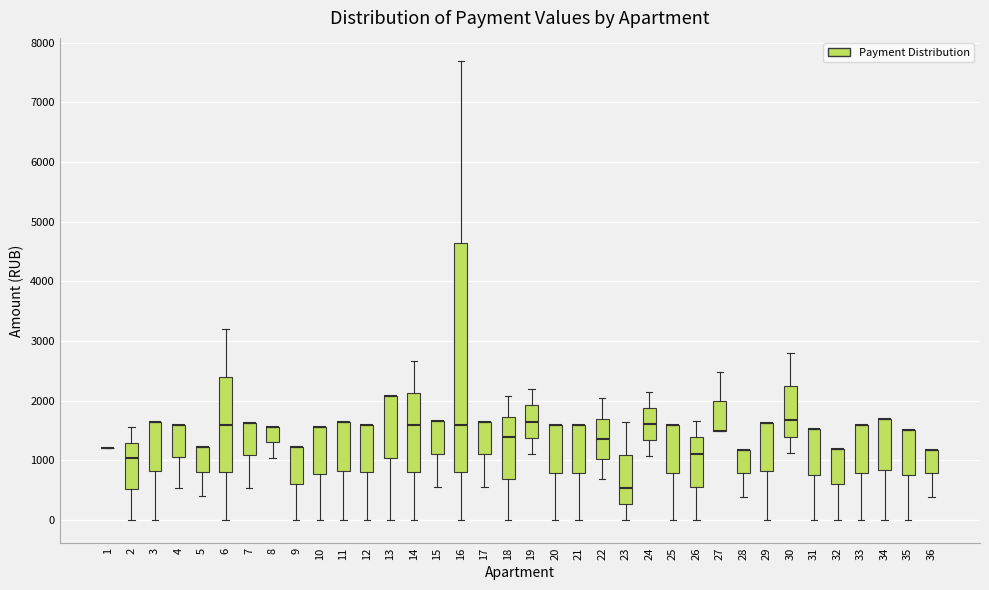

Reading left to right, transcribe this box plot: for each box, give where its median line is, the range the box spans, and where its two whiskers end, as read against the y-axis. The values are not printed on the chart, so give them approximately, as read against the axis.

1: box collapsed to a line at 1200, whiskers 1200 to 1200
2: median 1000, box 500 to 1300, whiskers 0 to 1600
3: median 1600 (drawn on the box's upper edge), box 800 to 1600, whiskers 0 to 1600
4: median 1600 (drawn on the box's upper edge), box 1100 to 1600, whiskers 500 to 1600
5: median 1200 (drawn on the box's upper edge), box 800 to 1200, whiskers 400 to 1200
6: median 1600, box 800 to 2400, whiskers 0 to 3200
7: median 1600 (drawn on the box's upper edge), box 1100 to 1600, whiskers 500 to 1600
8: median 1600 (drawn on the box's upper edge), box 1300 to 1600, whiskers 1000 to 1600
9: median 1200 (drawn on the box's upper edge), box 600 to 1200, whiskers 0 to 1200
10: median 1600 (drawn on the box's upper edge), box 800 to 1600, whiskers 0 to 1600
11: median 1600 (drawn on the box's upper edge), box 800 to 1600, whiskers 0 to 1600
12: median 1600 (drawn on the box's upper edge), box 800 to 1600, whiskers 0 to 1600
13: median 2100 (drawn on the box's upper edge), box 1000 to 2100, whiskers 0 to 2100
14: median 1600, box 800 to 2100, whiskers 0 to 2700
15: median 1700 (drawn on the box's upper edge), box 1100 to 1700, whiskers 600 to 1700
16: median 1600, box 800 to 4600, whiskers 0 to 7700
17: median 1700 (drawn on the box's upper edge), box 1100 to 1700, whiskers 600 to 1700
18: median 1400, box 700 to 1700, whiskers 0 to 2100
19: median 1700, box 1400 to 1900, whiskers 1100 to 2200
20: median 1600 (drawn on the box's upper edge), box 800 to 1600, whiskers 0 to 1600
21: median 1600 (drawn on the box's upper edge), box 800 to 1600, whiskers 0 to 1600
22: median 1400, box 1000 to 1700, whiskers 700 to 2000
23: median 500, box 300 to 1100, whiskers 0 to 1600
24: median 1600, box 1300 to 1900, whiskers 1100 to 2100
25: median 1600 (drawn on the box's upper edge), box 800 to 1600, whiskers 0 to 1600
26: median 1100, box 600 to 1400, whiskers 0 to 1700
27: median 1500 (drawn on the box's lower edge), box 1500 to 2000, whiskers 1500 to 2500
28: median 1200 (drawn on the box's upper edge), box 800 to 1200, whiskers 400 to 1200
29: median 1600 (drawn on the box's upper edge), box 800 to 1600, whiskers 0 to 1600
30: median 1700, box 1400 to 2200, whiskers 1100 to 2800
31: median 1500 (drawn on the box's upper edge), box 800 to 1500, whiskers 0 to 1500
32: median 1200 (drawn on the box's upper edge), box 600 to 1200, whiskers 0 to 1200
33: median 1600 (drawn on the box's upper edge), box 800 to 1600, whiskers 0 to 1600
34: median 1700 (drawn on the box's upper edge), box 800 to 1700, whiskers 0 to 1700
35: median 1500 (drawn on the box's upper edge), box 800 to 1500, whiskers 0 to 1500
36: median 1200 (drawn on the box's upper edge), box 800 to 1200, whiskers 400 to 1200